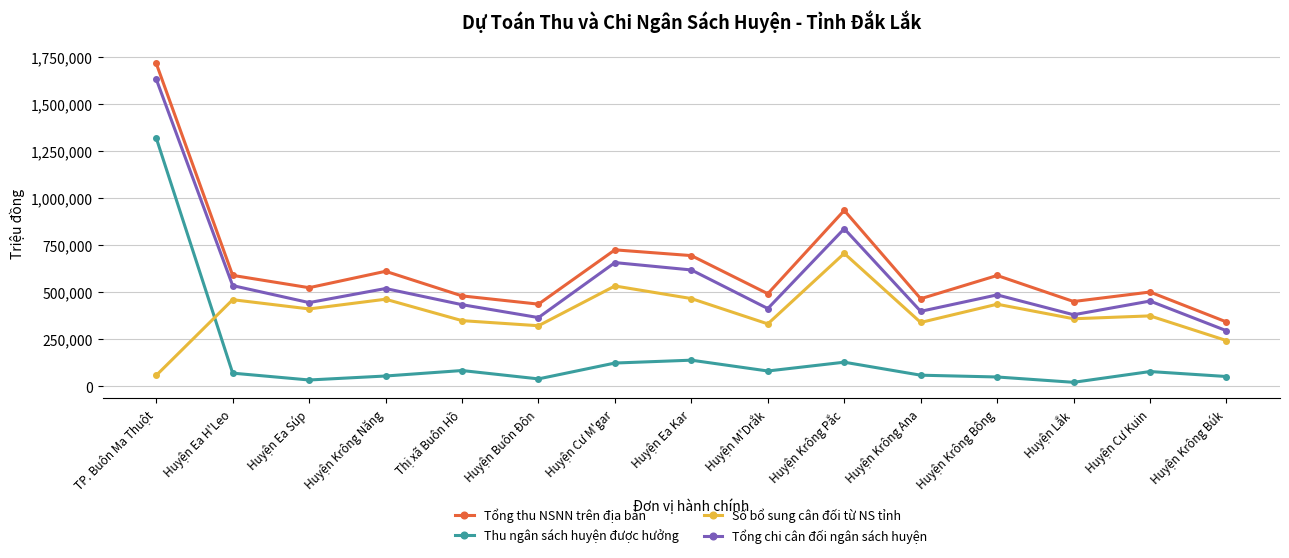

What is the label of the 5th point from the left?

Thị xã Buôn Hồ